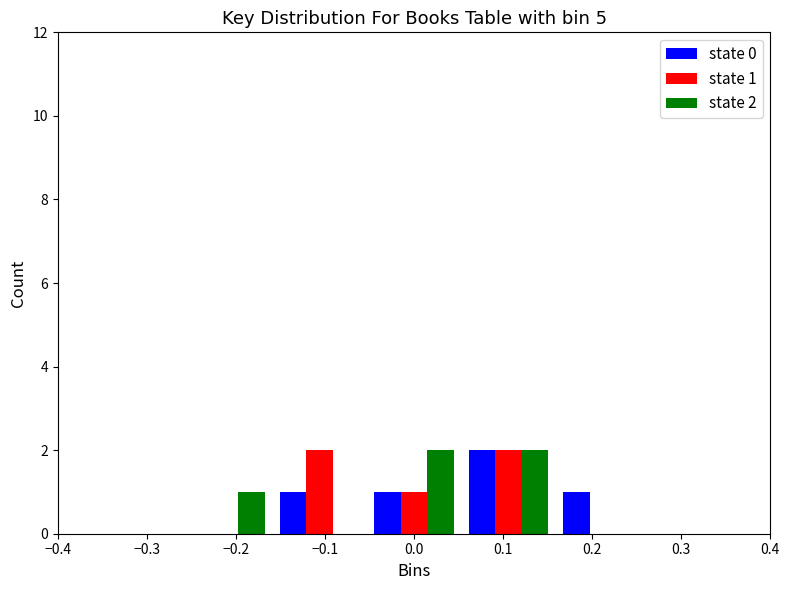

Is the value of state 0 at 0.2 greater than the value of state 1 at −0.2?

Yes